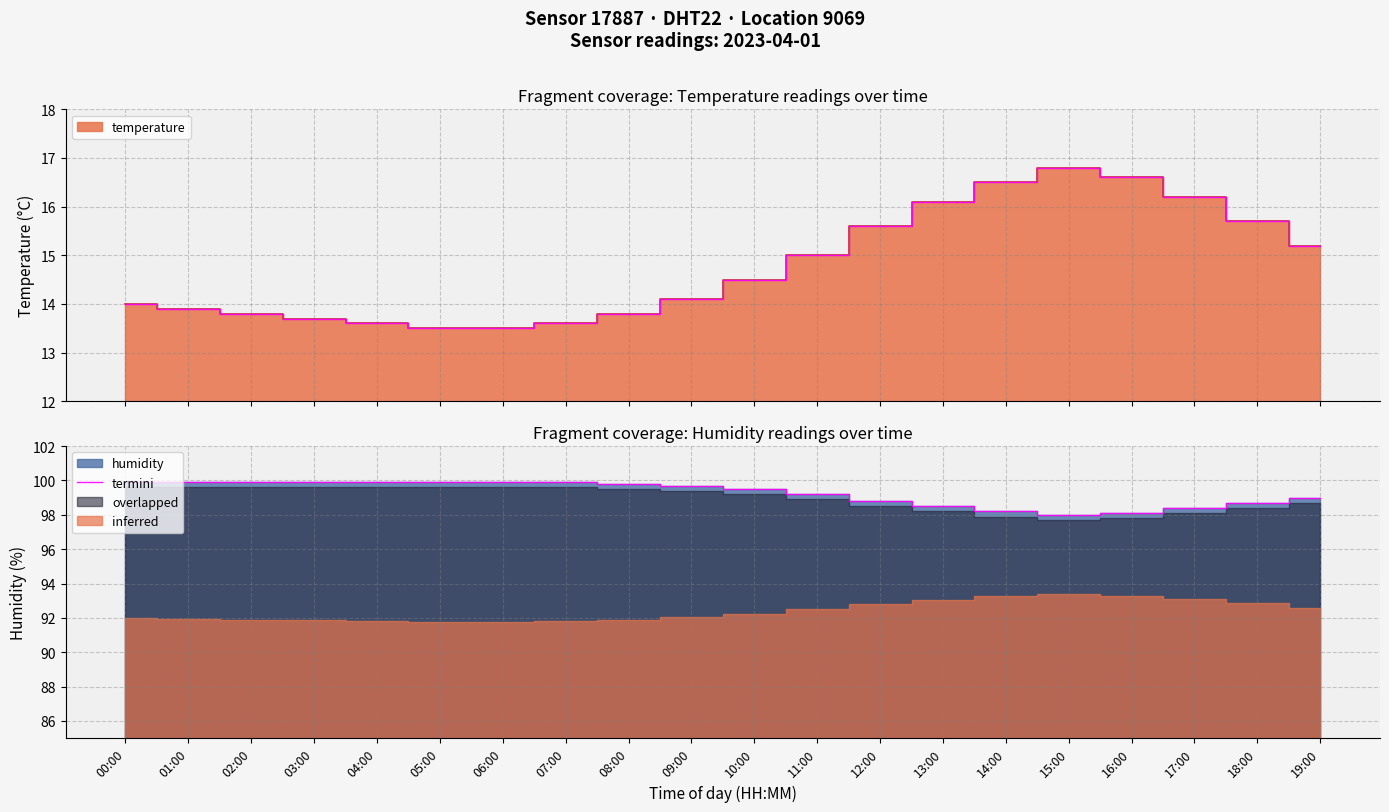

What is the change in value from 10:00 to 14:00?

-1.3